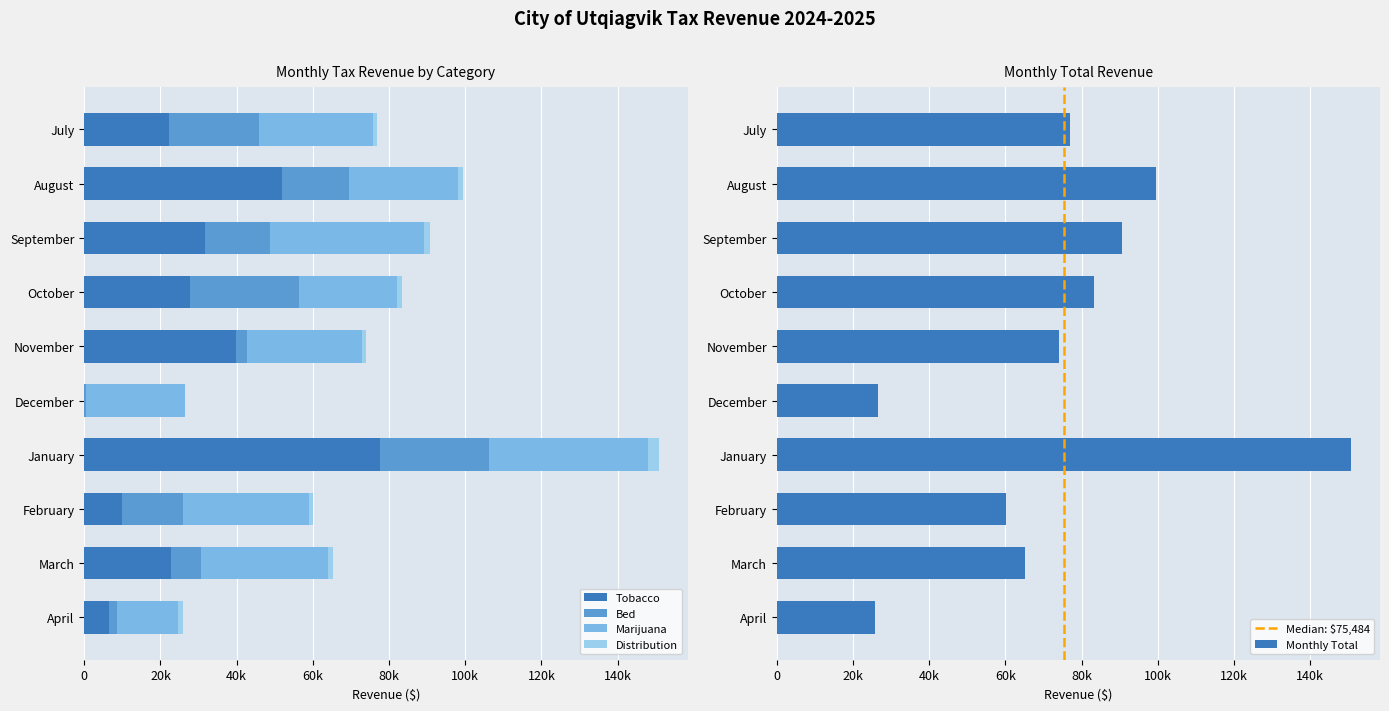

The value of Bed at September is 23141.5. True or false?

False